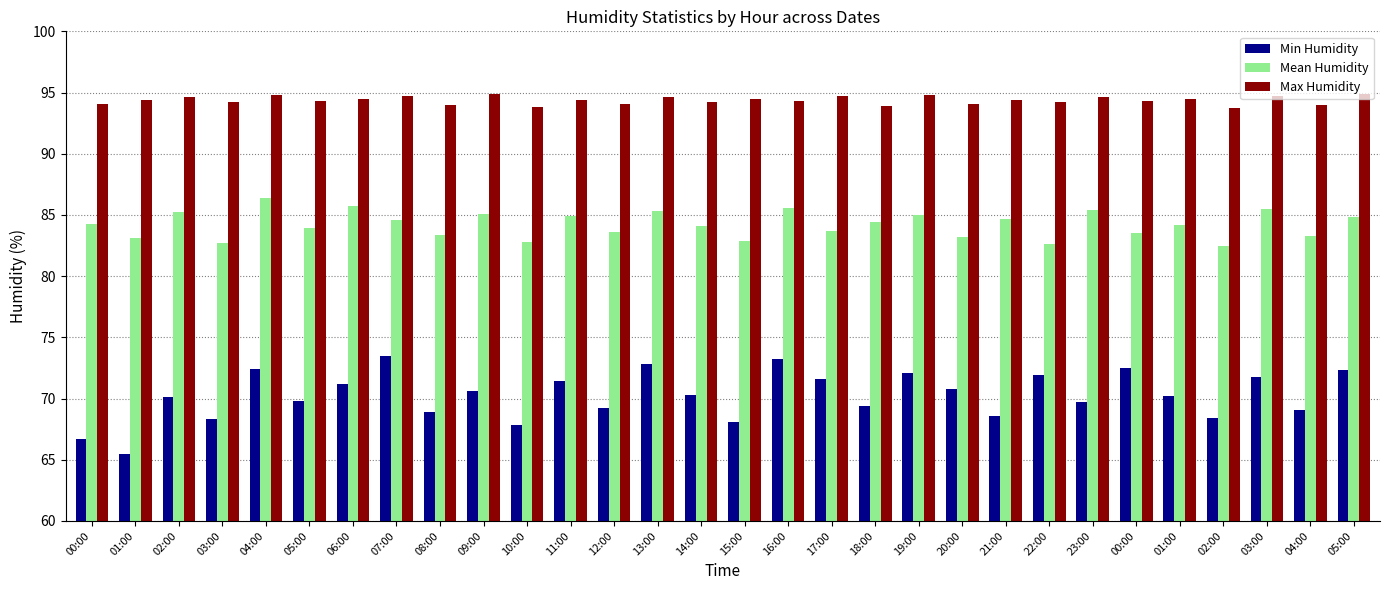

What is the minimum value for Mean Humidity?

82.5